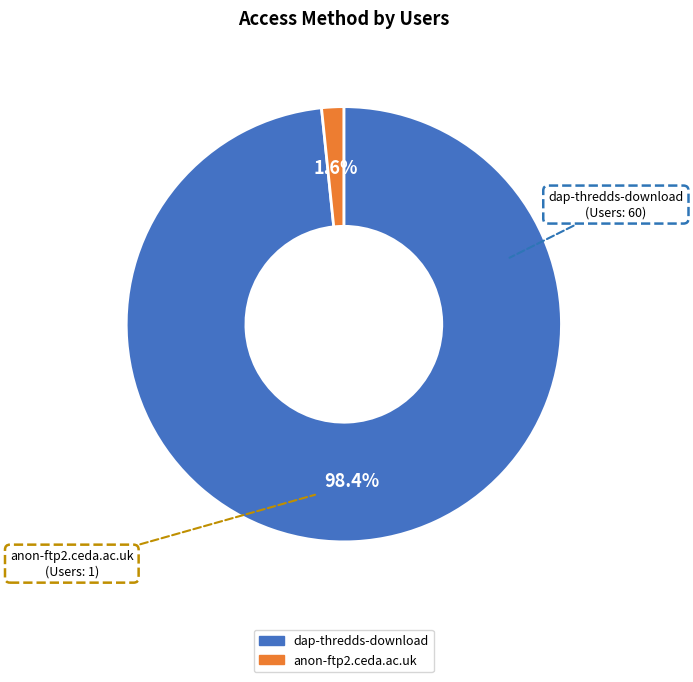

Which has a higher value, anon-ftp2.ceda.ac.uk or dap-thredds-download?

dap-thredds-download